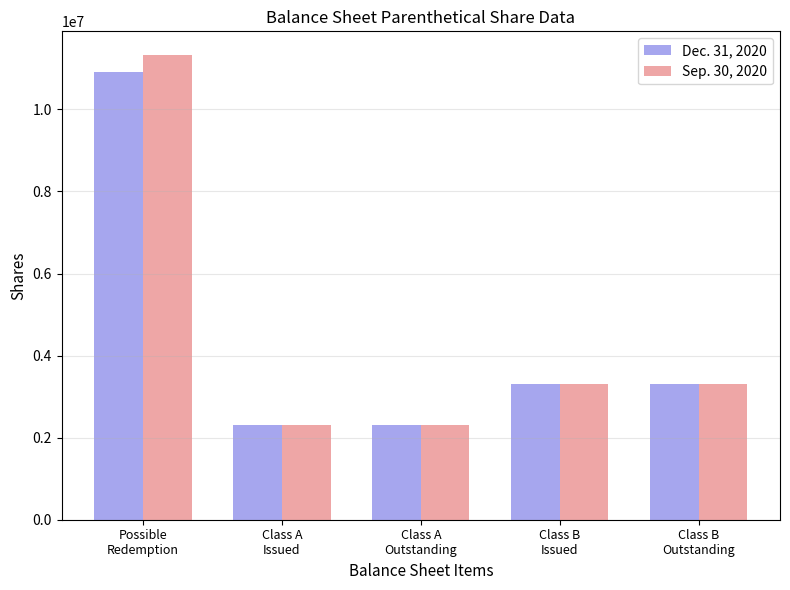

Reading left to right, list all the values displayed in this chart.

Dec. 31, 2020: 10919966	2305034	2305034	3306250	3306250
Sep. 30, 2020: 11334808	2305034	2305034	3306250	3306250